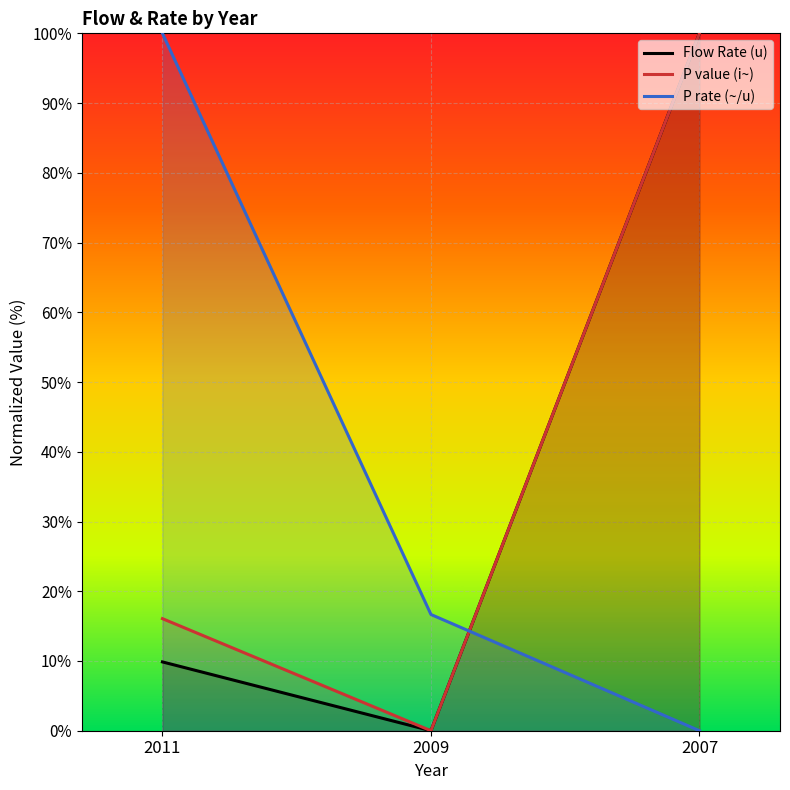

What is the total value across all series at 2011?

125.9